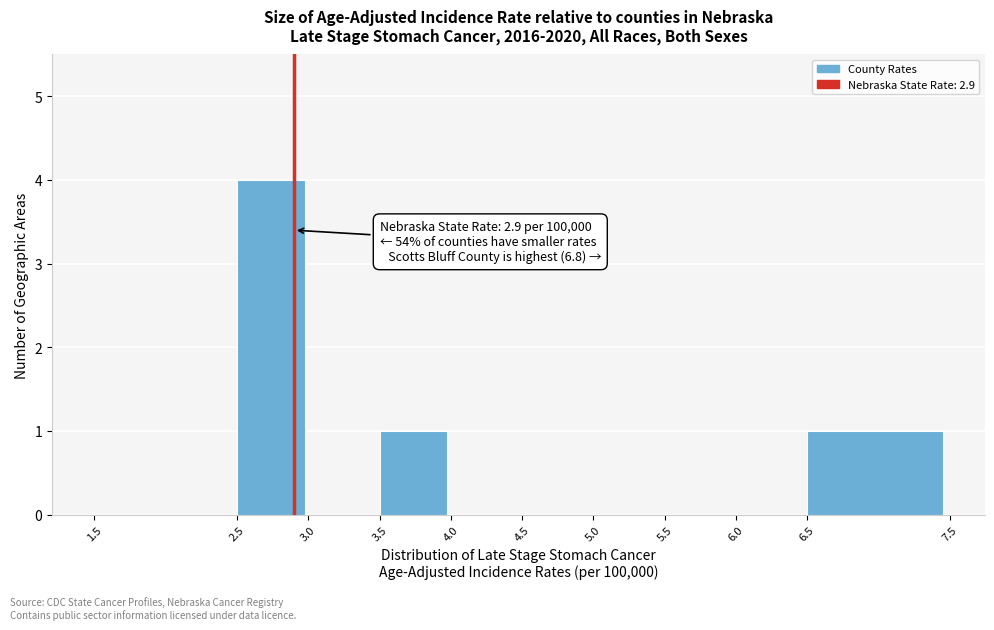

Which range on the x-axis has the tallest bar?

2.5 to 3.0